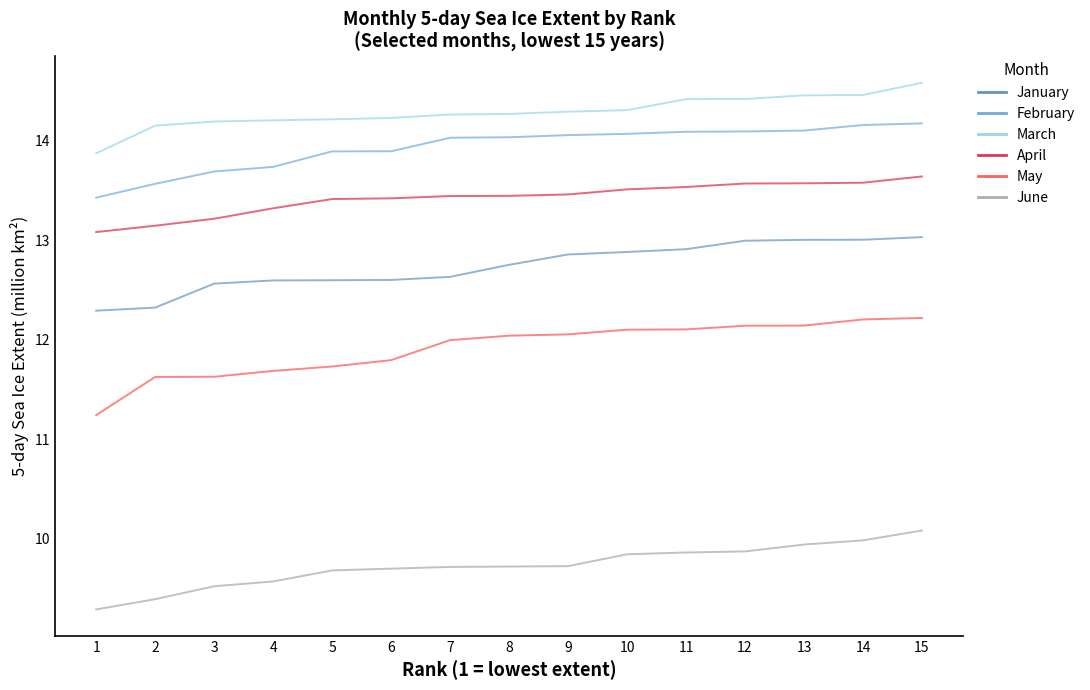

Does the chart display data point markers on the line(s)?

No